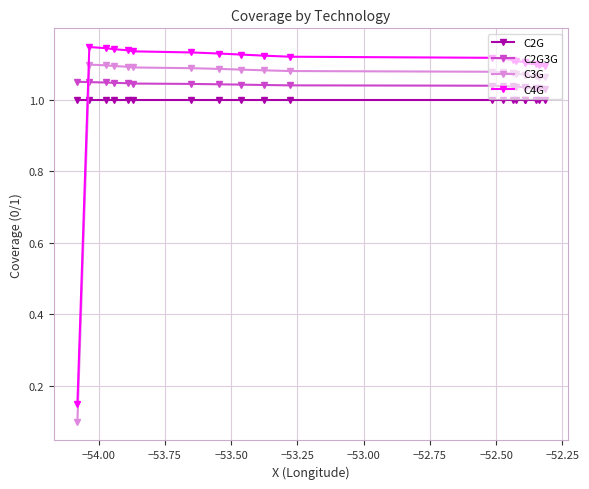

How many lines are shown in the chart?

4